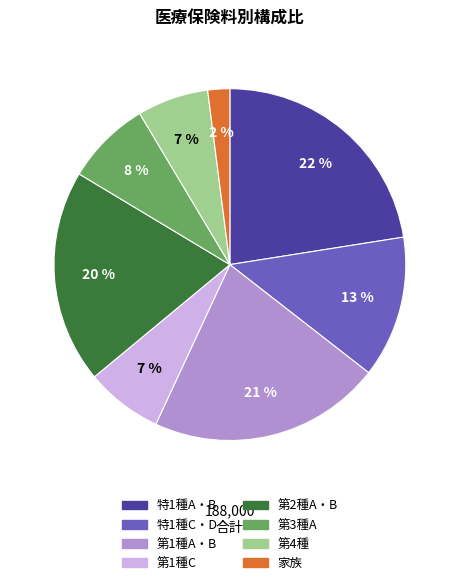

Approximately how many times larger is the value at 第1種C compared to 第3種A?

0.9